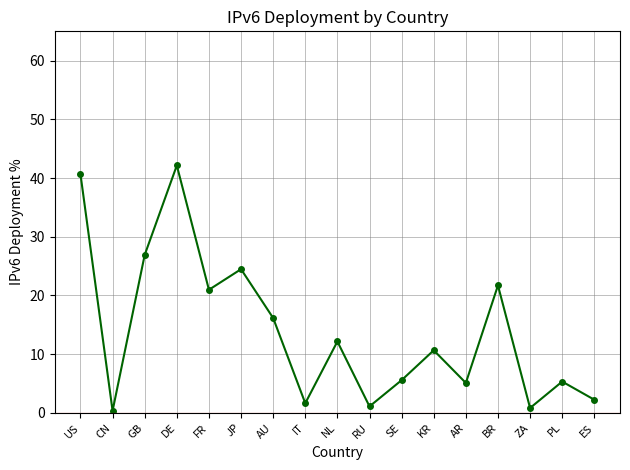

The value at US is 23.0. True or false?

False